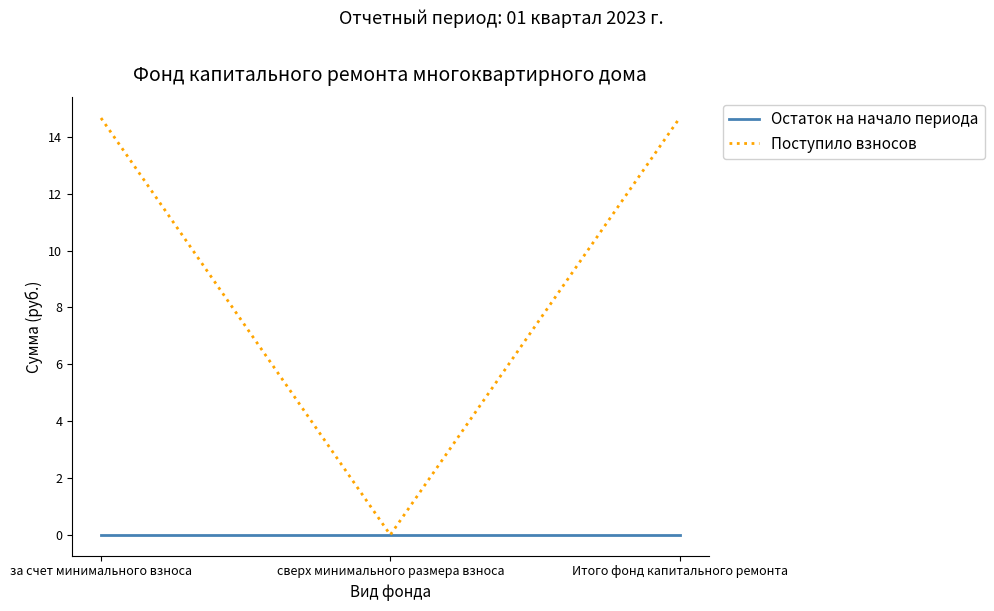

Which series has the largest total across all categories?

Поступило взносов